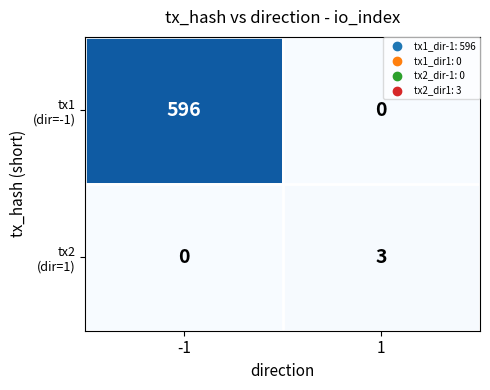

Count the number of data series in this chart.

2